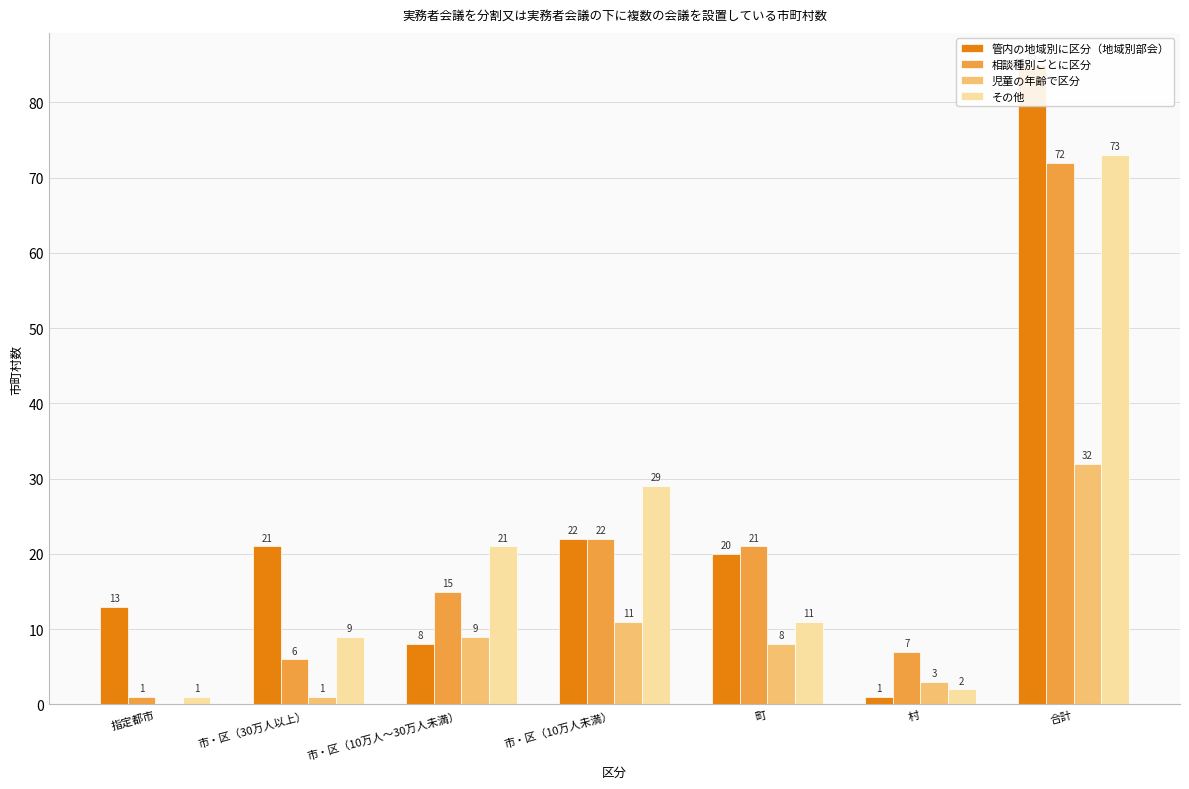

Which category has the highest value in the 相談種別ごとに区分 series?

合計